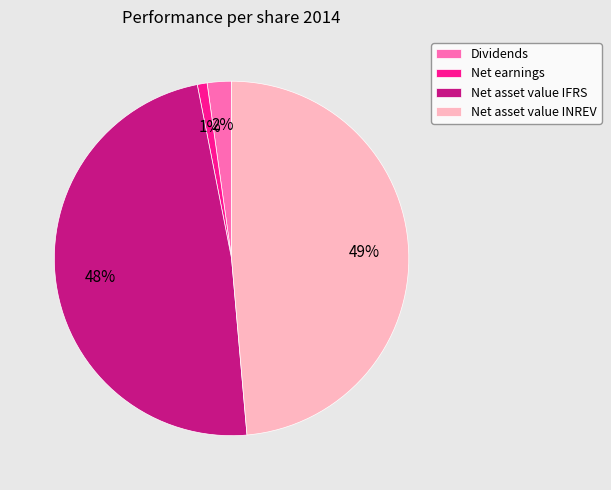

Which slice is the smallest?

Net earnings